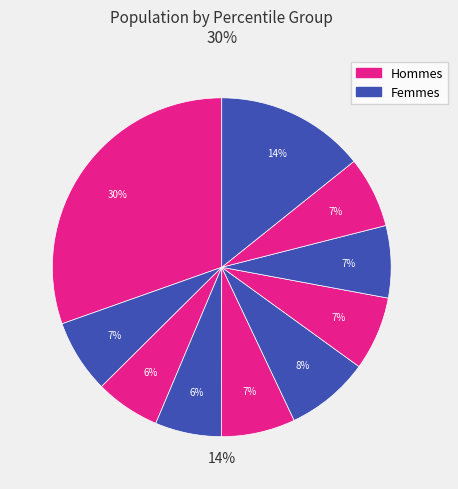

How many slices are in this pie chart?

10